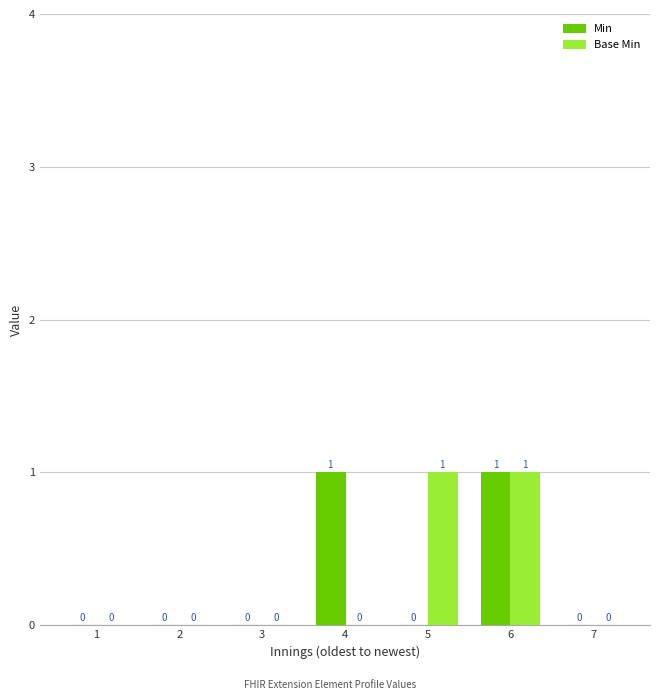

Count the Min values in the range 0 to 1.

7